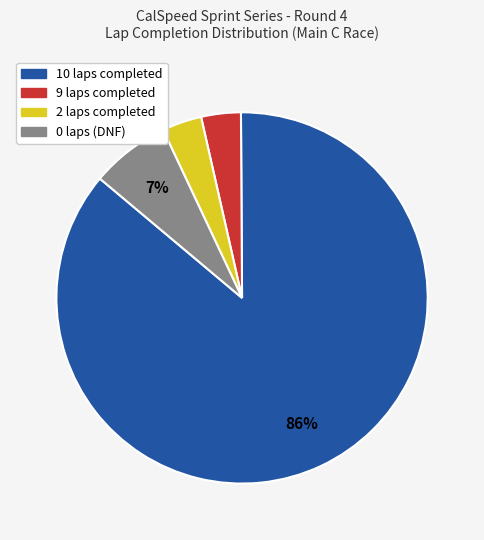

Is there any slice that represents more than half of the pie?

Yes